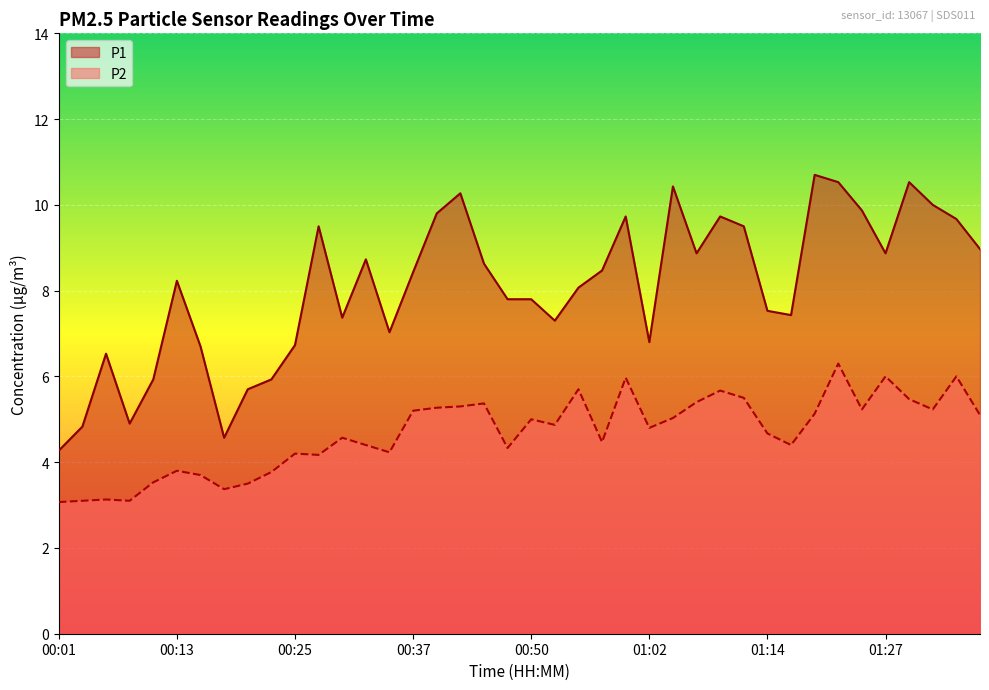

Rank the categories by P2 value from highest to lowest.

01:22, 01:27, 01:37, 00:59, 00:54, 01:09, 01:12, 01:29, 01:07, 00:45, 00:42, 00:40, 01:24, 01:31, 00:37, 01:19, 01:39, 01:04, 00:50, 00:52, 01:02, 01:14, 00:30, 00:57, 00:32, 01:17, 00:47, 00:35, 00:25, 00:28, 00:13, 00:23, 00:15, 00:11, 00:20, 00:18, 00:06, 00:03, 00:08, 00:01